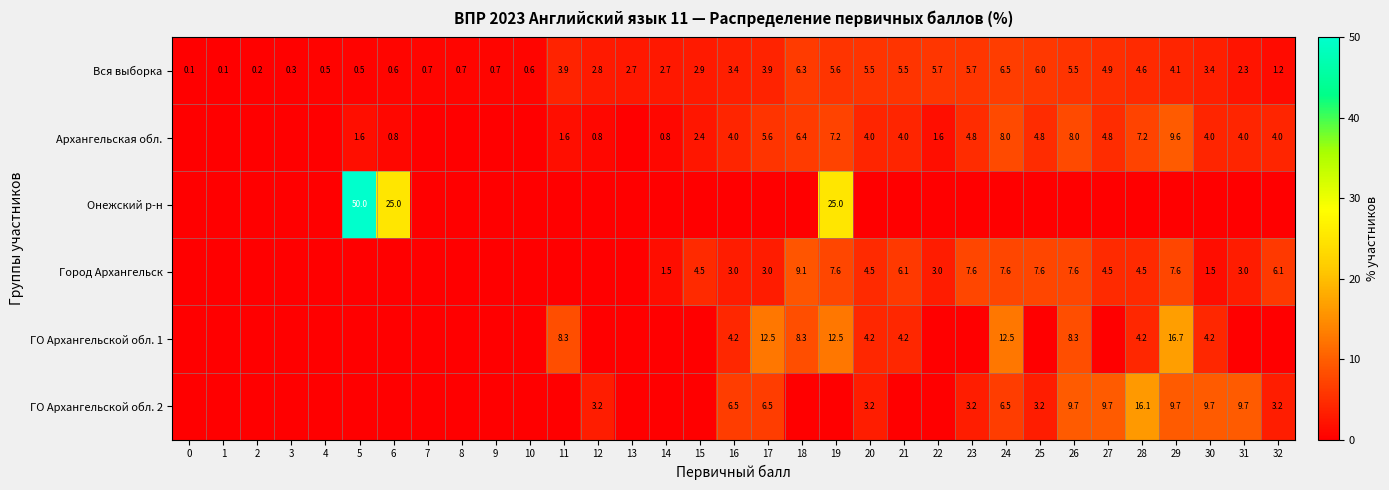

The value of Вся выборка at 17 is 6.4. True or false?

False